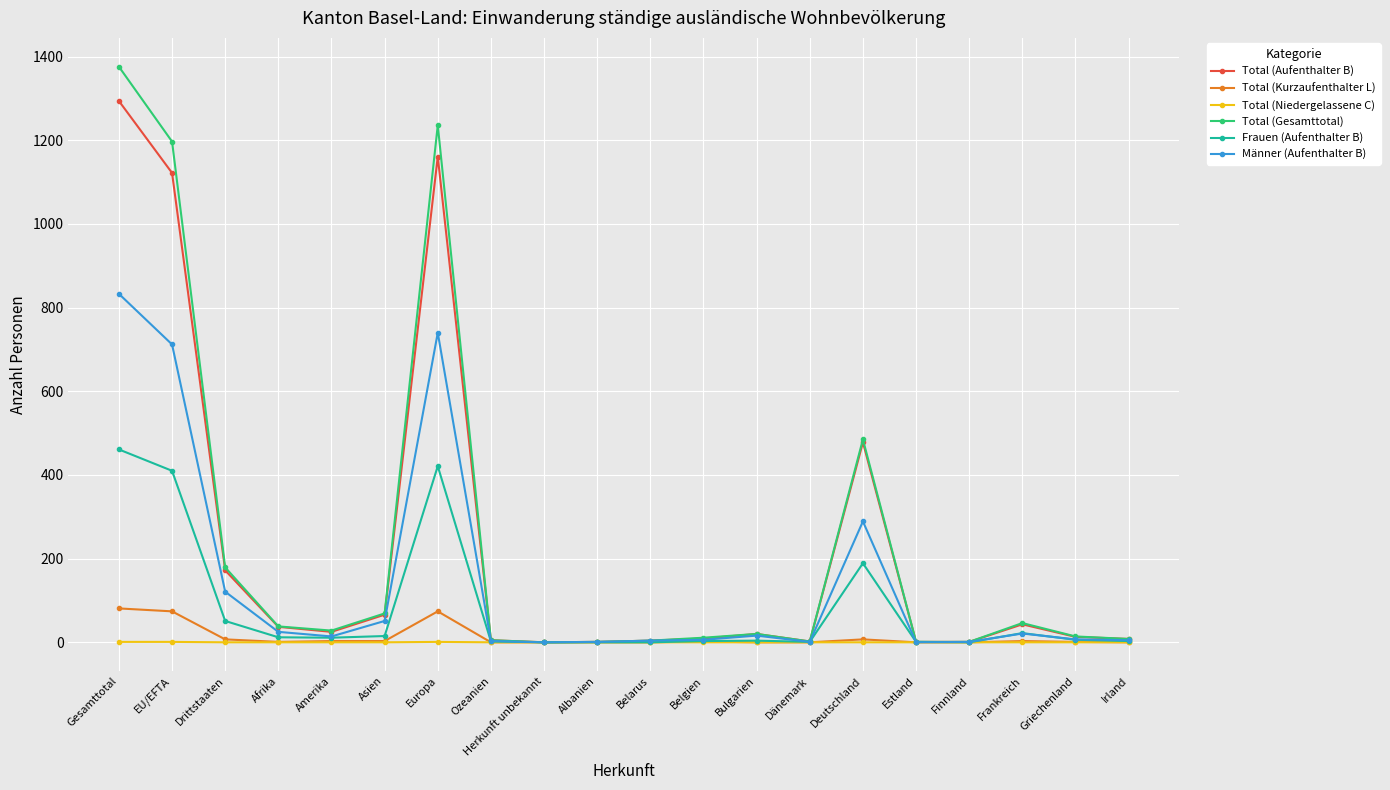

The Total (Niedergelassene C) series shows 0 at Finnland. True or false?

True